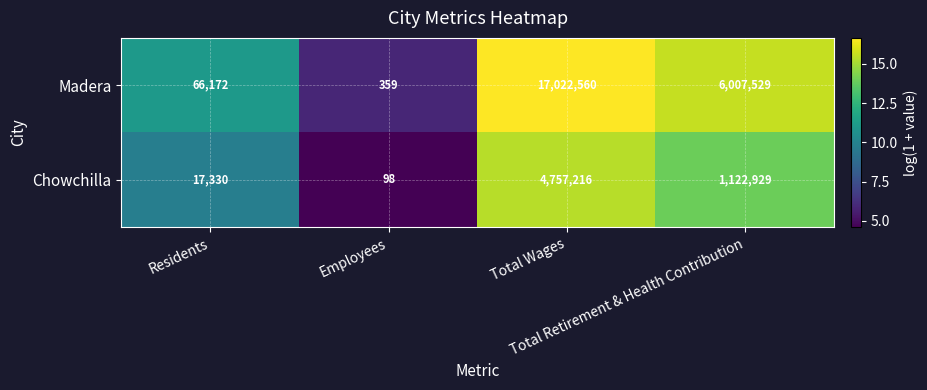

What is the difference between the maximum and minimum values in the Chowchilla series?

4757118